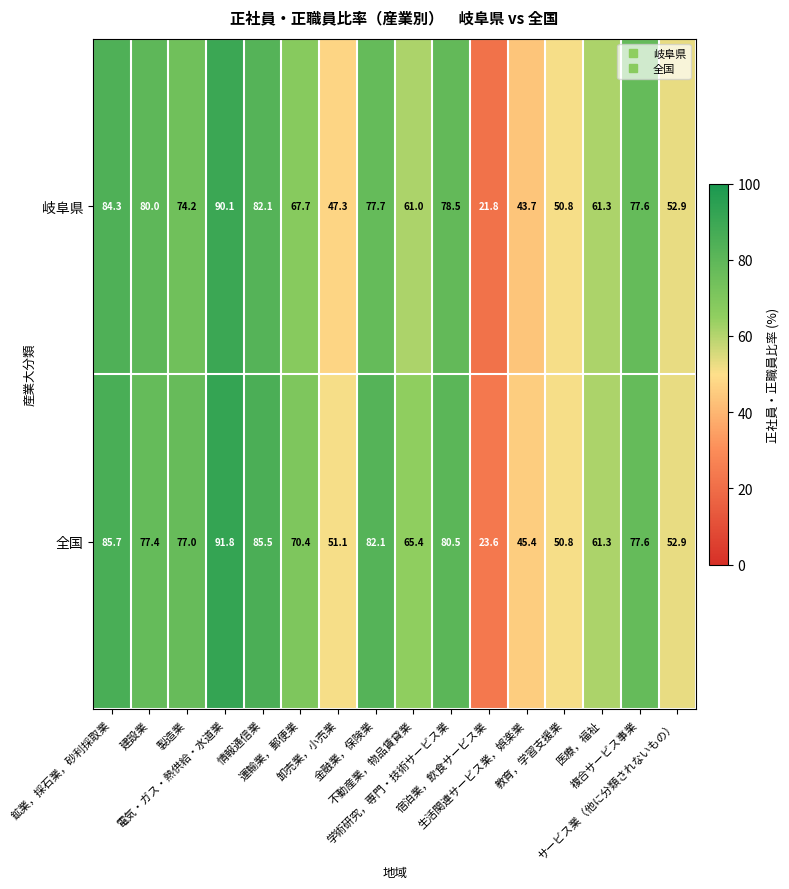

What is the average value of the 岐阜県 series?

65.7